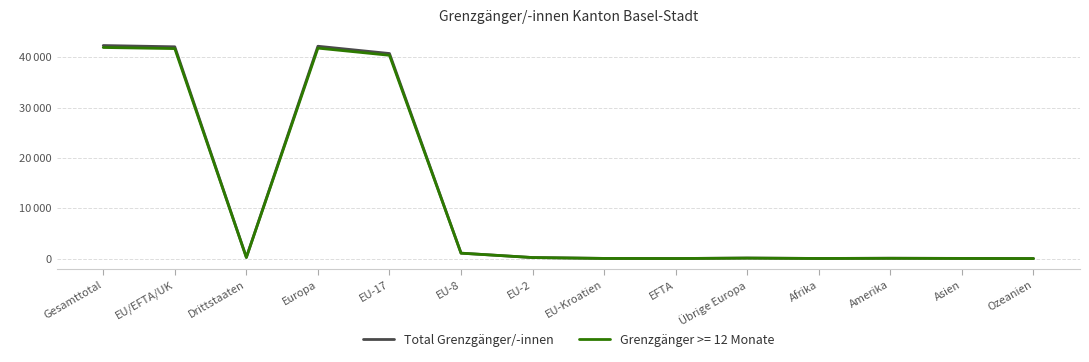

Reading left to right, what are all the values shown in this chart?

Gesamttotal=42324	EU/EFTA/UK=42074	Drittstaaten=250	Europa=42183	EU-17=40737	EU-8=1081	EU-2=208	EU-Kroatien=35	EFTA=13	Übrige Europa=109	Afrika=26	Amerika=69	Asien=38	Ozeanien=8